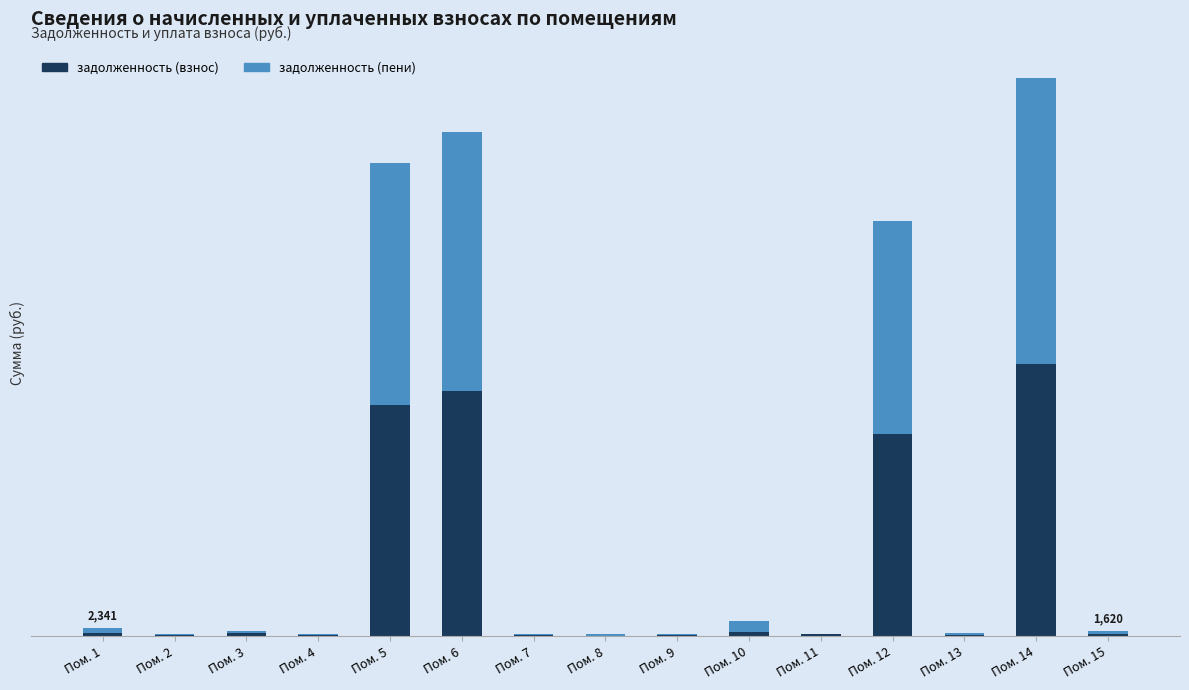

At which category is the sum across all series the highest?

Пом. 14